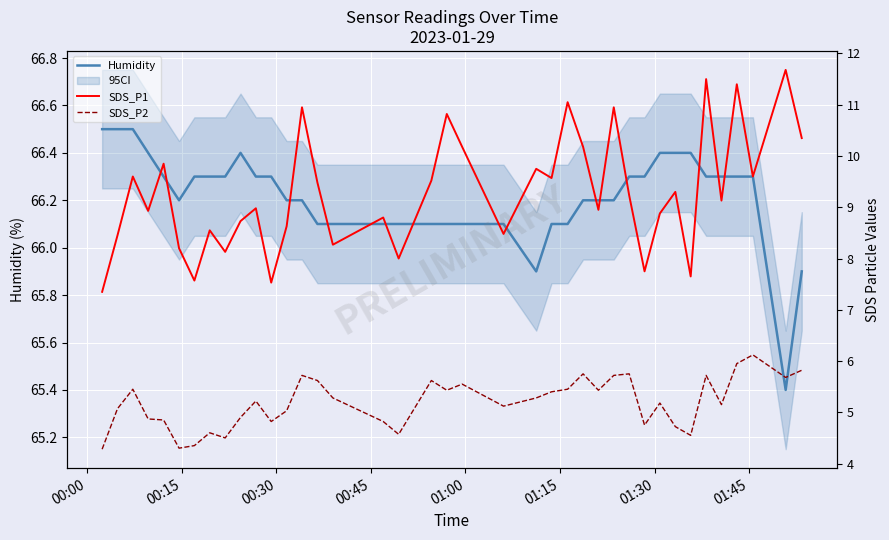

True or false: SDS_P2 and SDS_P1 intersect in this chart.

False